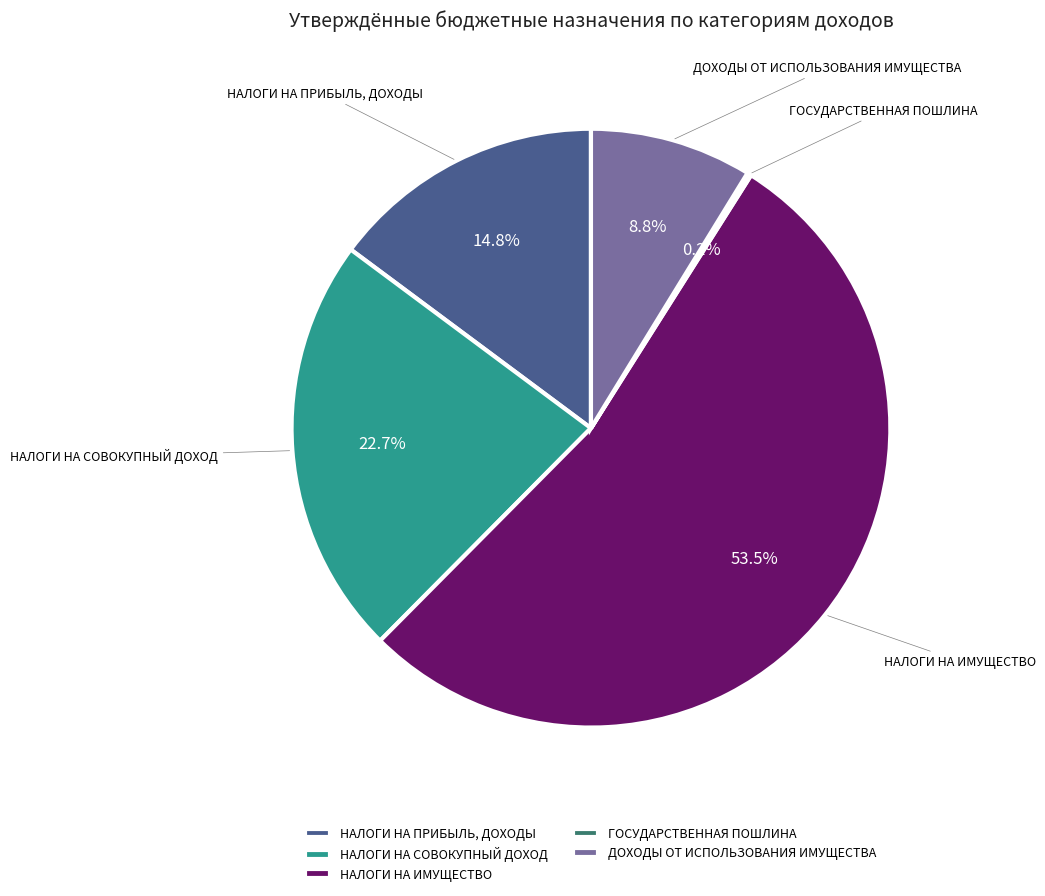

What is the majority slice?

НАЛОГИ НА ИМУЩЕСТВО